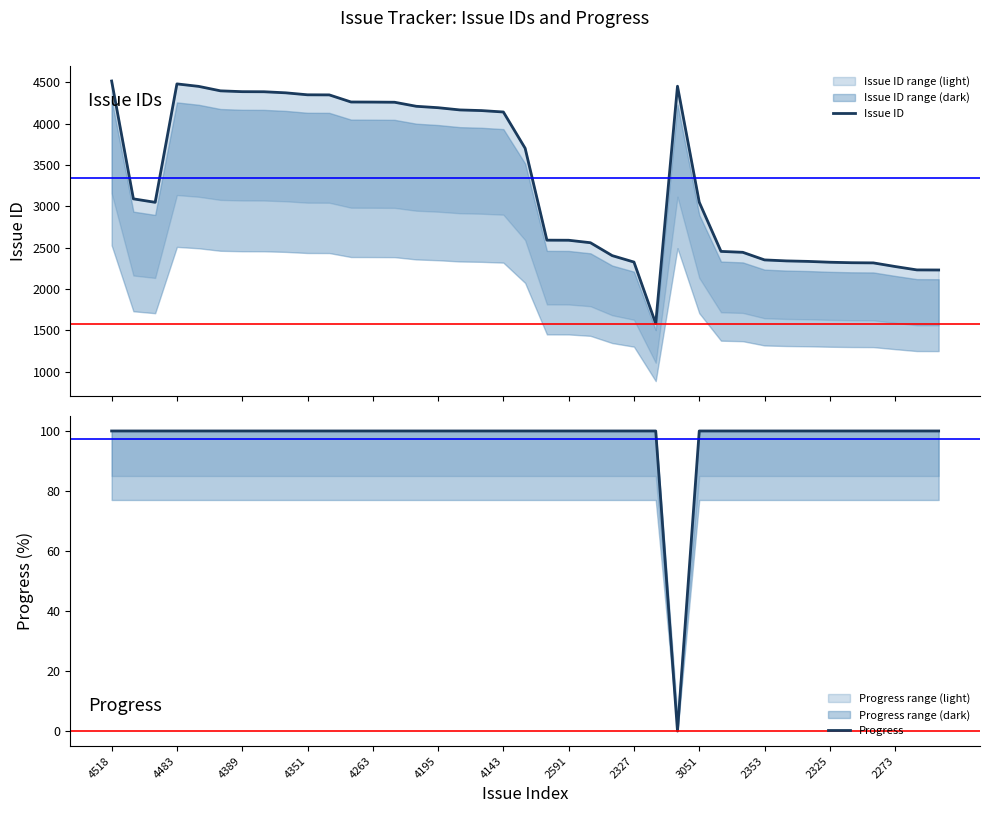

True or false: Issue ID has a value of 5859 at 2353.

False